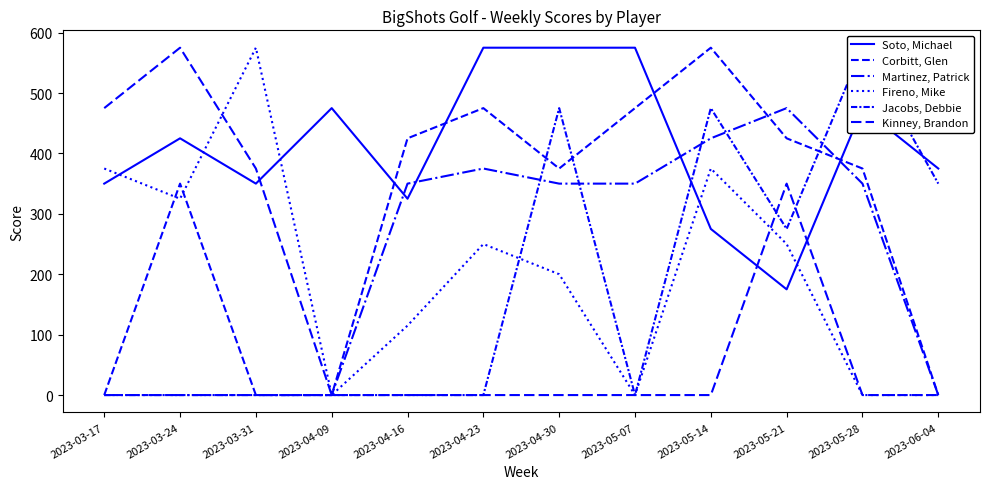

What value does the Fireno, Mike series have at 2023-04-16?

115